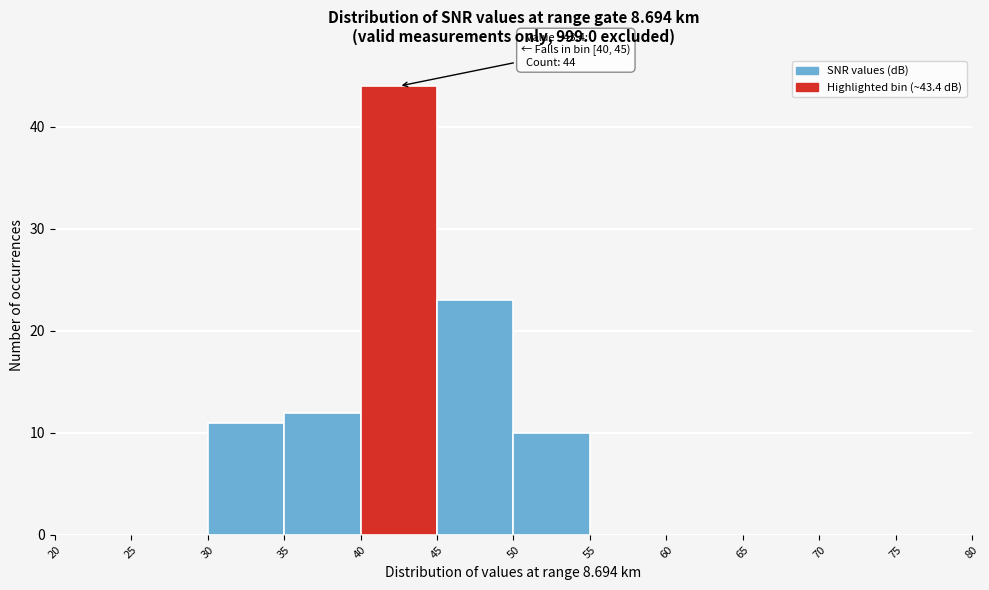

Which range on the x-axis has the tallest bar?

40 to 45